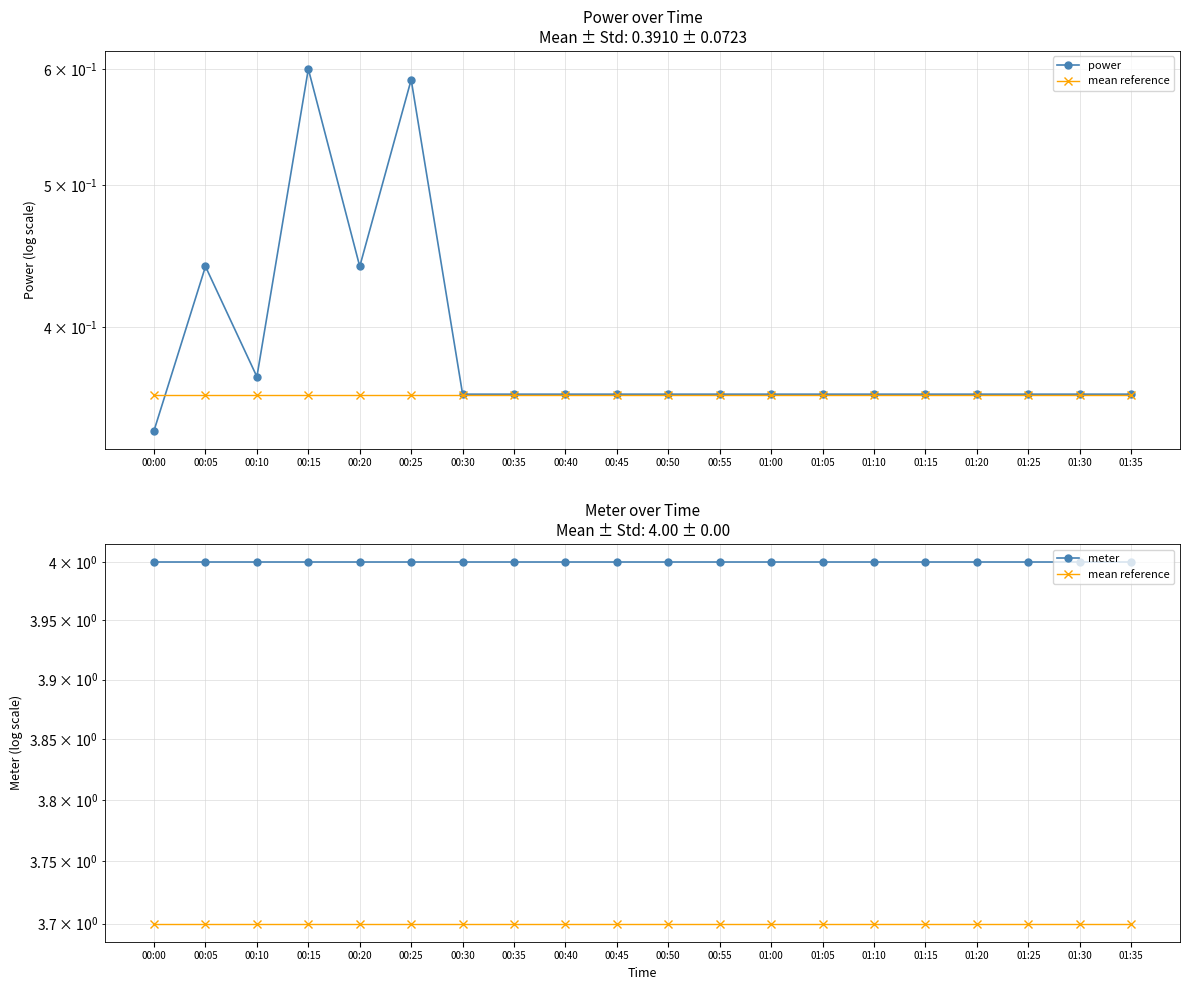

Reading left to right, what are all the values shown in this chart?

power: 0.3	0.4	0.4	0.6	0.4	0.6	0.4	0.4	0.4	0.4	0.4	0.4	0.4	0.4	0.4	0.4	0.4	0.4	0.4	0.4
mean reference: 3.7	3.7	3.7	3.7	3.7	3.7	3.7	3.7	3.7	3.7	3.7	3.7	3.7	3.7	3.7	3.7	3.7	3.7	3.7	3.7
meter: 4.0	4.0	4.0	4.0	4.0	4.0	4.0	4.0	4.0	4.0	4.0	4.0	4.0	4.0	4.0	4.0	4.0	4.0	4.0	4.0